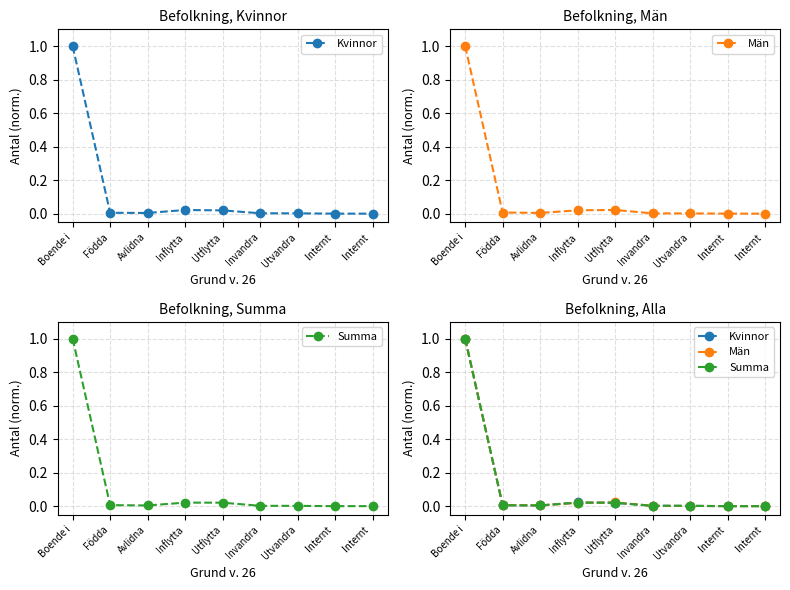

At how many categories does at least one series exceed 0?

7